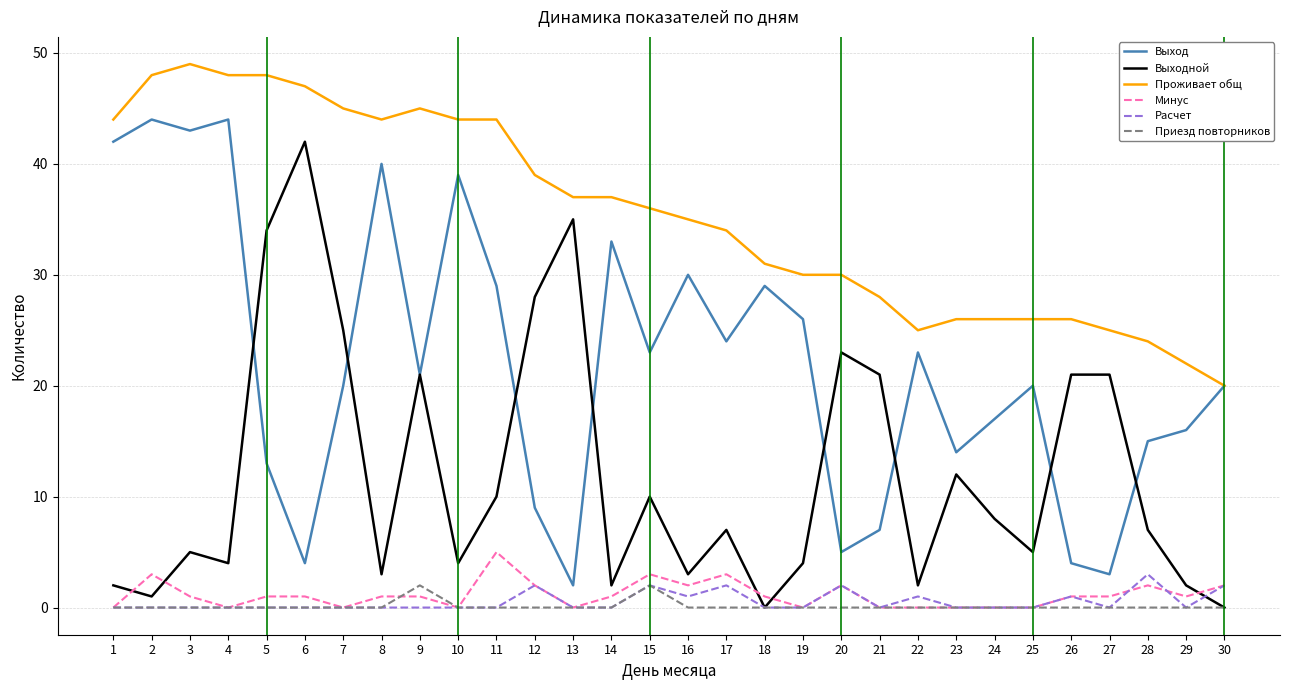

Reading left to right, transcribe all the data shown in this chart.

Выход: 42	44	43	44	13	4	20	40	21	39	29	9	2	33	23	30	24	29	26	5	7	23	14	17	20	4	3	15	16	20
Выходной: 2	1	5	4	34	42	25	3	21	4	10	28	35	2	10	3	7	0	4	23	21	2	12	8	5	21	21	7	2	0
Проживает общ: 44	48	49	48	48	47	45	44	45	44	44	39	37	37	36	35	34	31	30	30	28	25	26	26	26	26	25	24	22	20
Минус: 0	3	1	0	1	1	0	1	1	0	5	2	0	1	3	2	3	1	0	2	0	0	0	0	0	1	1	2	1	2
Расчет: 0	0	0	0	0	0	0	0	0	0	0	2	0	0	2	1	2	0	0	2	0	1	0	0	0	1	0	3	0	2
Приезд повторников: 0	0	0	0	0	0	0	0	2	0	0	0	0	0	2	0	0	0	0	0	0	0	0	0	0	0	0	0	0	0